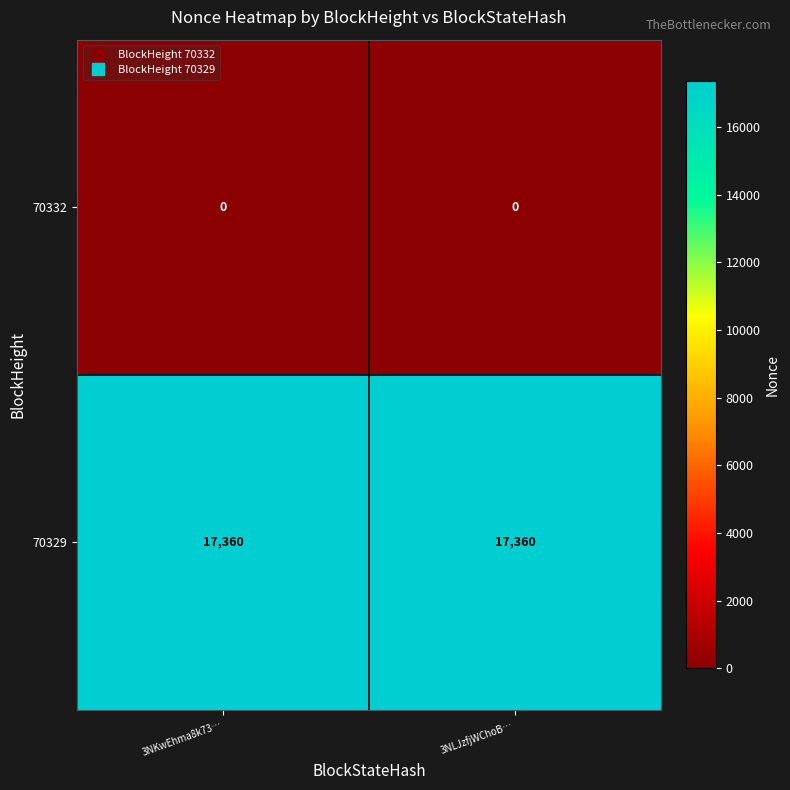

What is the difference between the highest and lowest values at 3NKwEhma8k73…?

17360